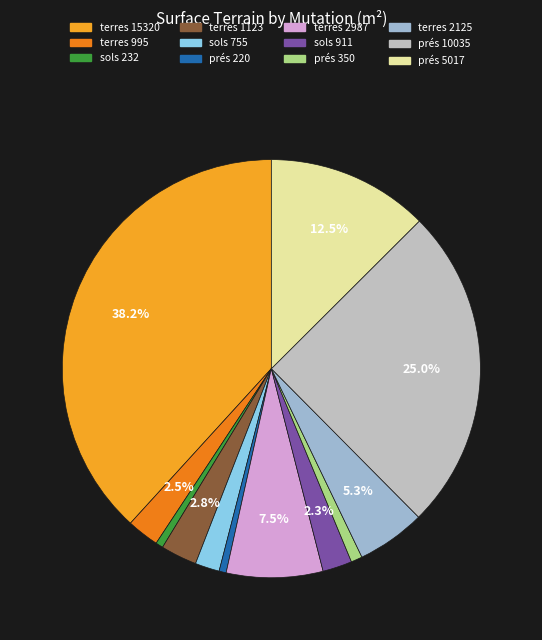

Is there a majority slice in this chart?

No